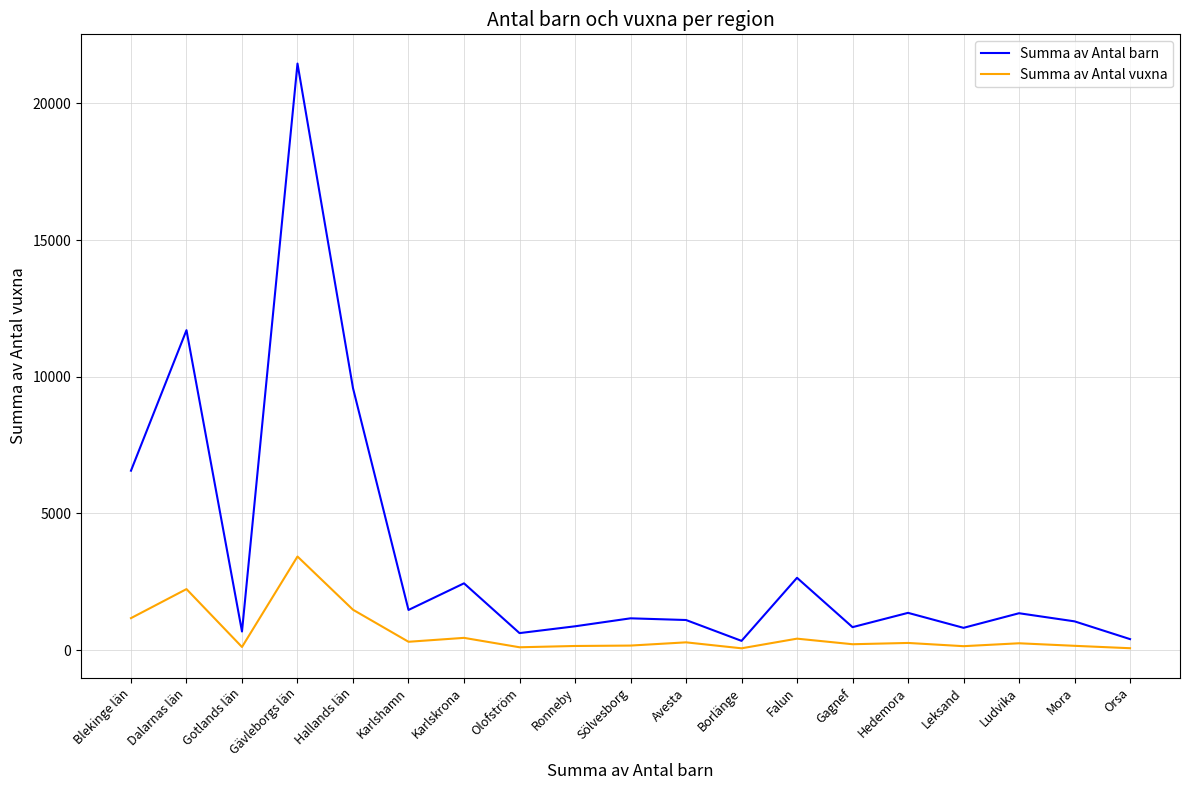

What is the difference between the maximum and minimum values in the Summa av Antal barn series?

21120